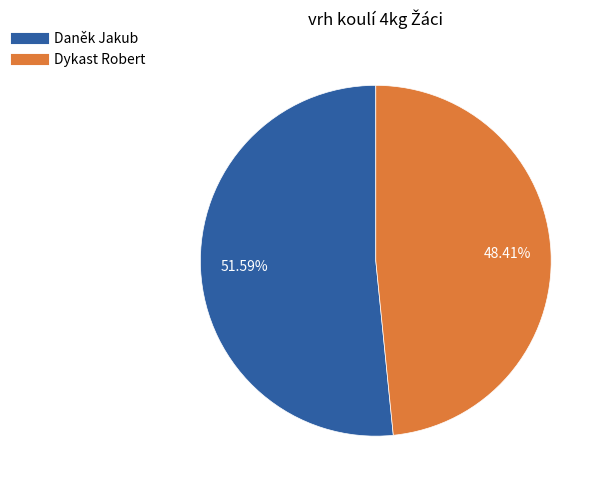

The Dykast Robert slice represents 40% of the pie. True or false?

False